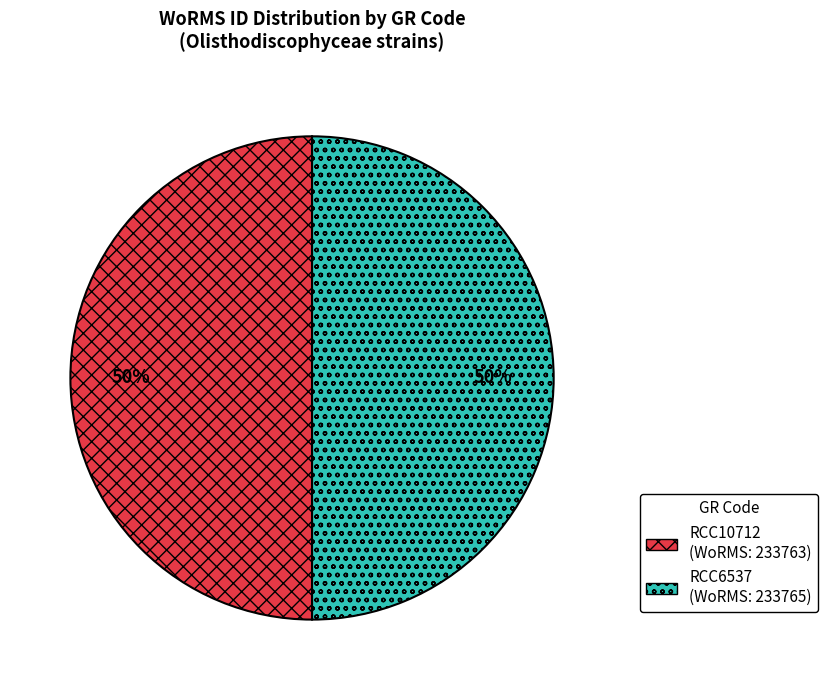

How many slices are in this pie chart?

2